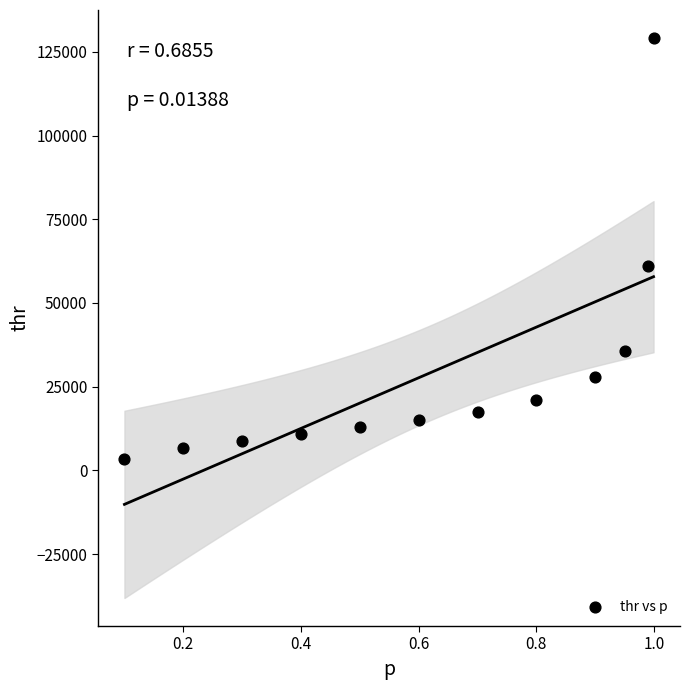

What Y value in the scatter plot is closest to 66248?

60932.8